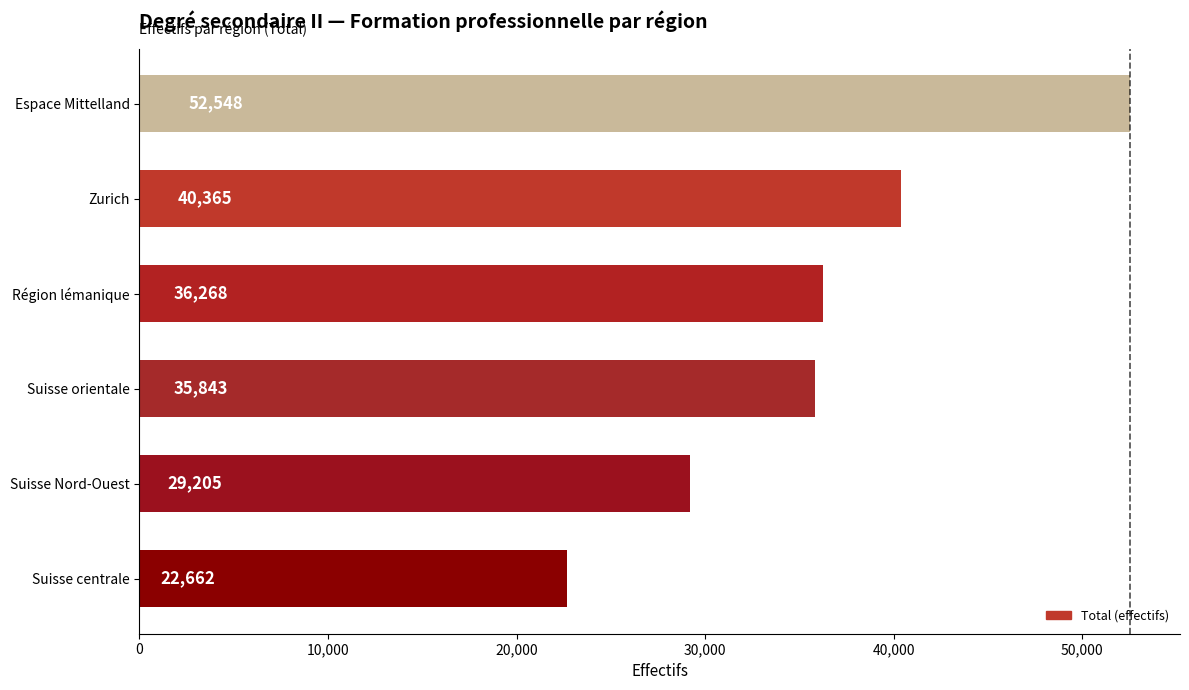

Rank the categories by value from highest to lowest.

Espace Mittelland, Zurich, Région lémanique, Suisse orientale, Suisse Nord-Ouest, Suisse centrale